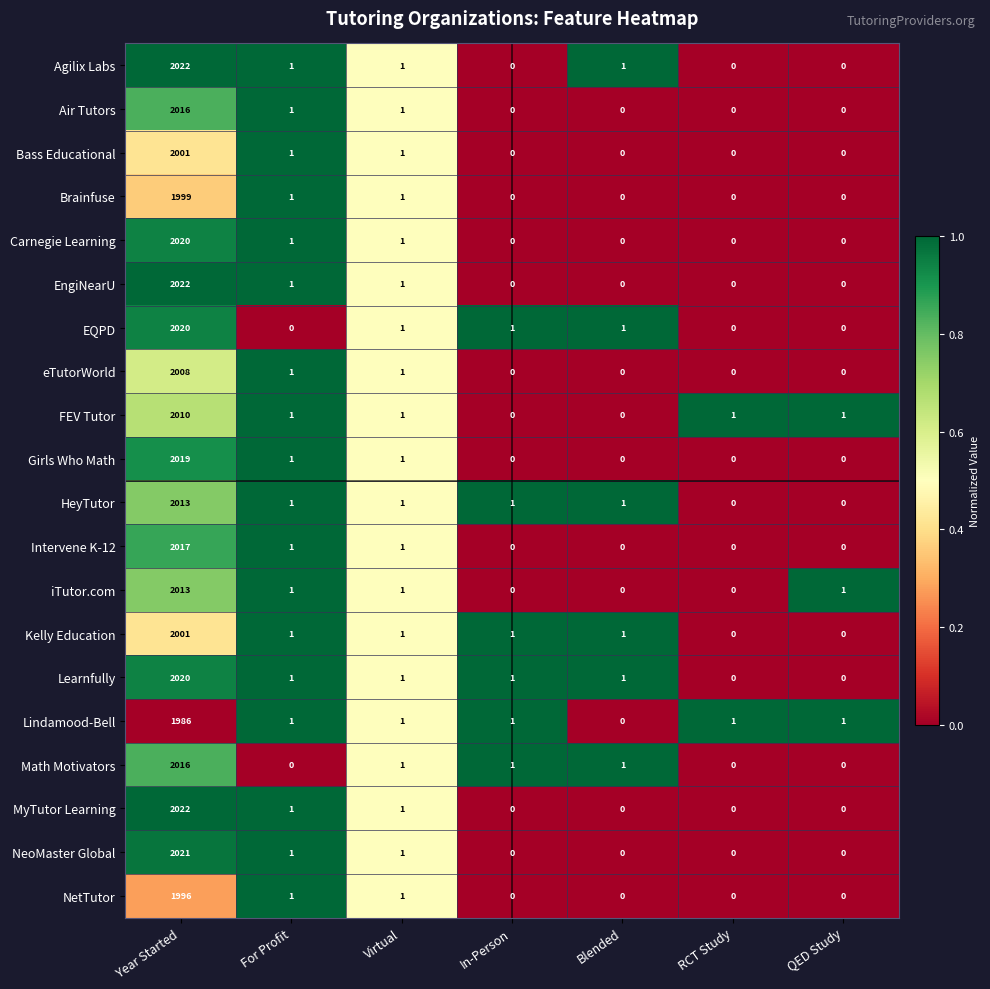

What is the greatest value displayed?

2022